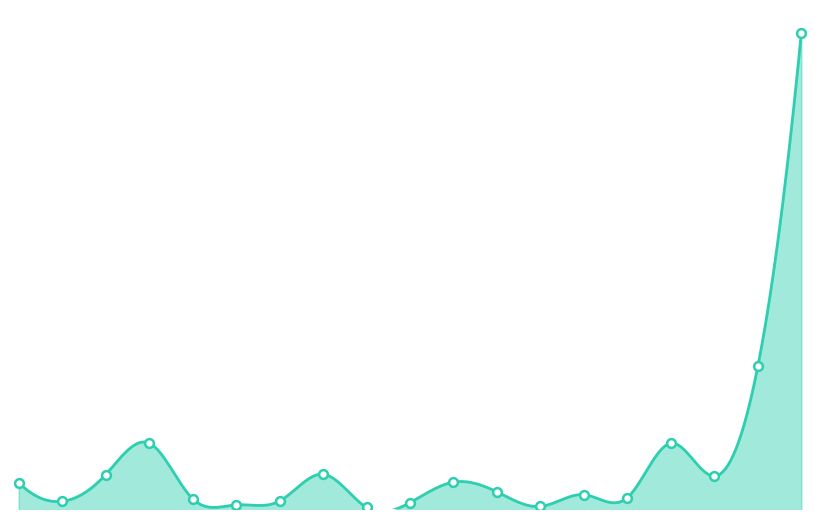

Which has a higher value, BANDERA INSTITUCIONAL or AGENDA DE ESCRITORIO?

BANDERA INSTITUCIONAL